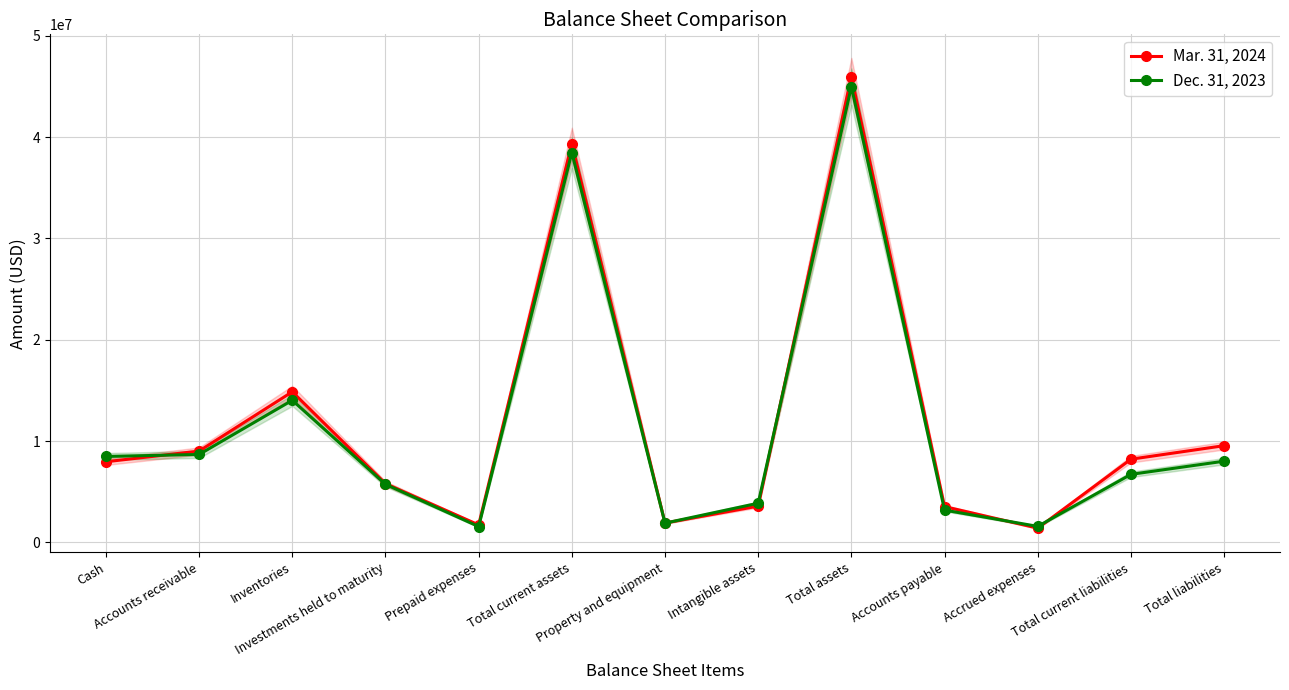

Where does the Mar. 31, 2024 series first go above 7959000?

Accounts receivable